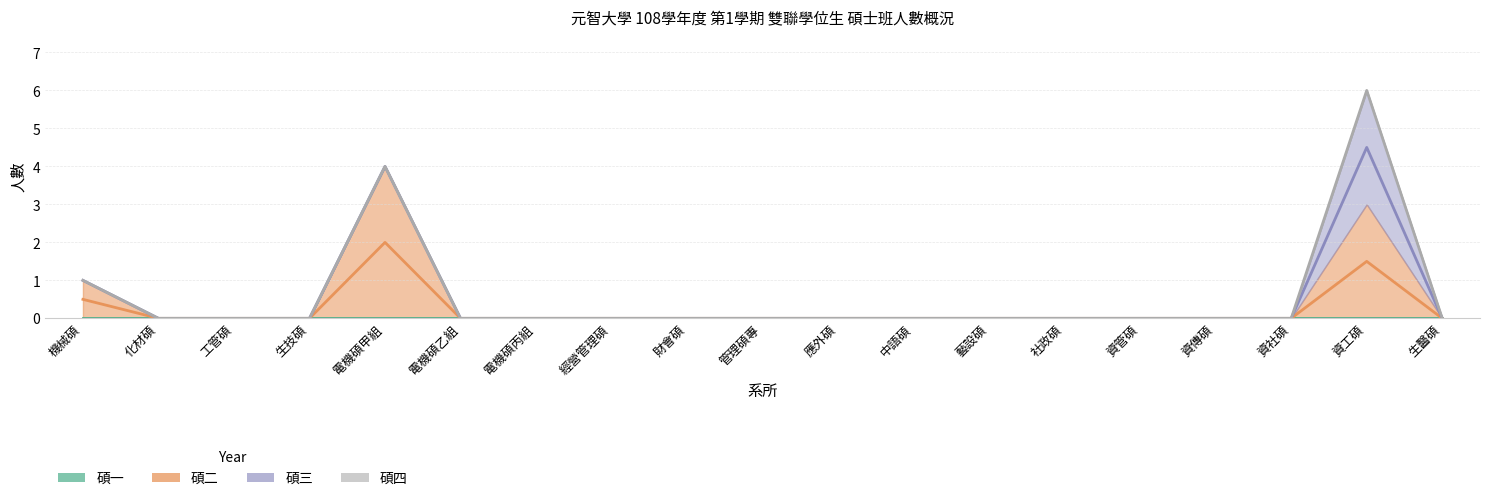

At which label is 碩三 closest to 1?

機械碩